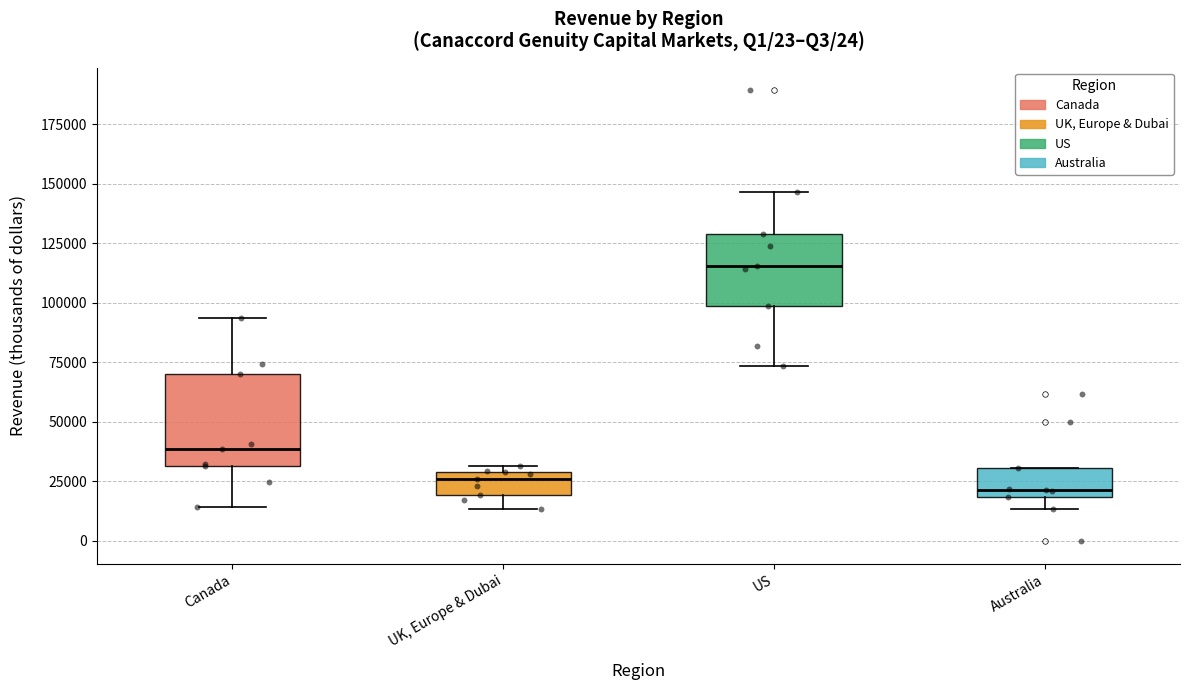

Where does the upper whisker of the box for US end on the y-axis? The values are not printed on the chart, so give them approximately, as read against the axis.

145000